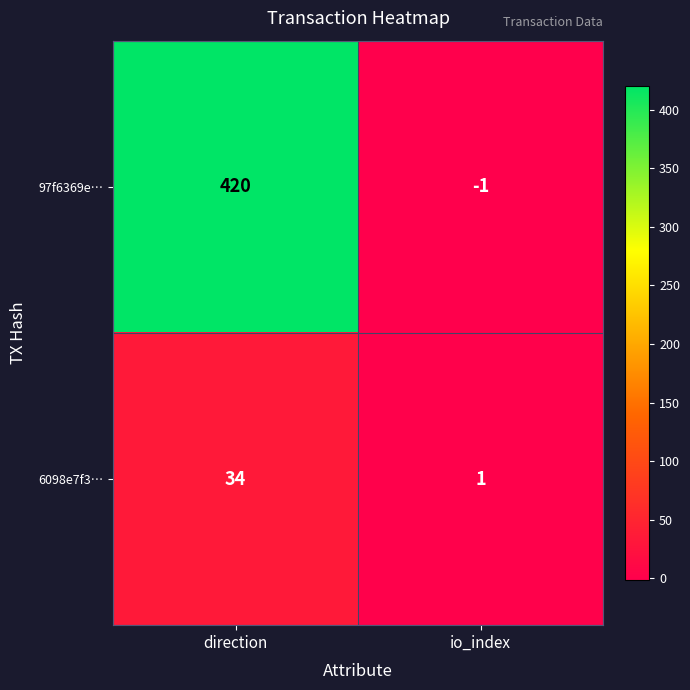

How many data points in 6098e7f3… are less than 34?

1